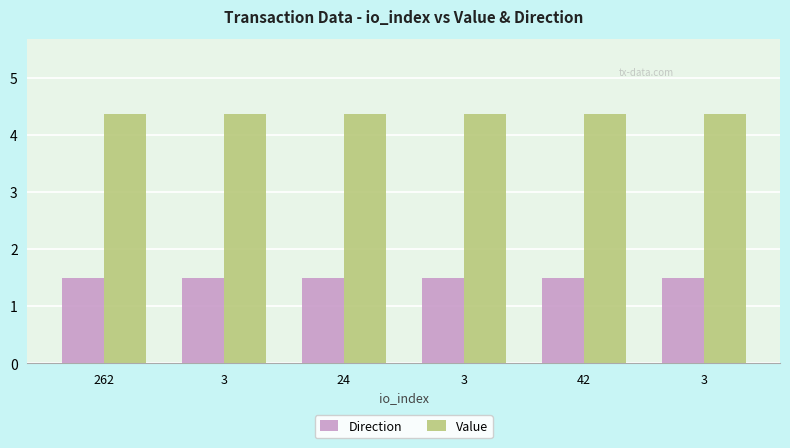

Are the bars horizontal?

No